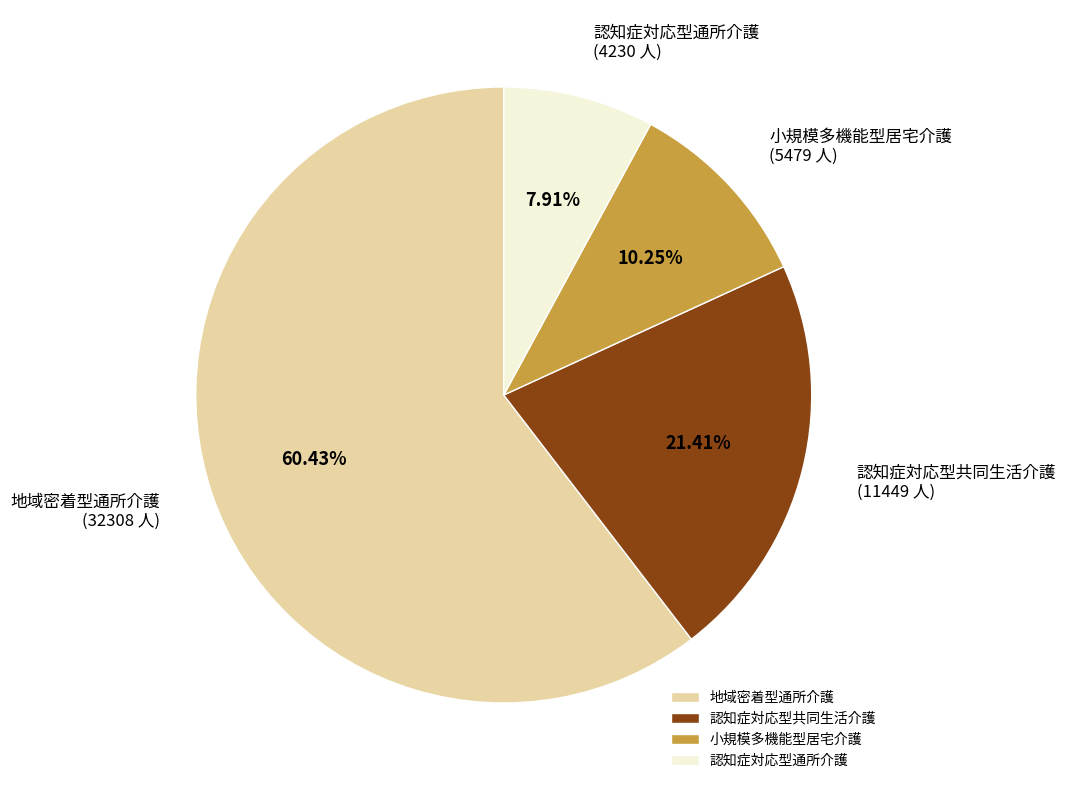

What is the ratio of the value at 認知症対応型共同生活介護 to the value at 小規模多機能型居宅介護?

2.1